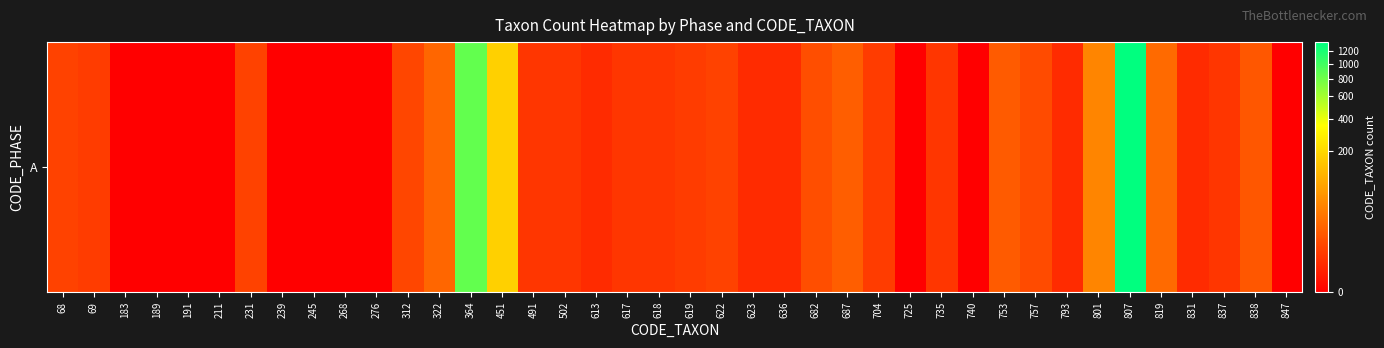

Reading left to right, transcribe all the data shown in this chart.

68=4	69=3	183=0	189=0	191=0	211=0	231=4	239=0	245=0	268=0	276=0	312=5	322=17	364=850	451=180	491=2	502=2	613=1	617=2	618=2	619=3	622=4	623=1	636=1	682=7	687=13	704=3	725=0	735=2	740=0	753=12	757=6	793=1	801=41	807=1358	819=19	831=1	837=2	838=10	847=0